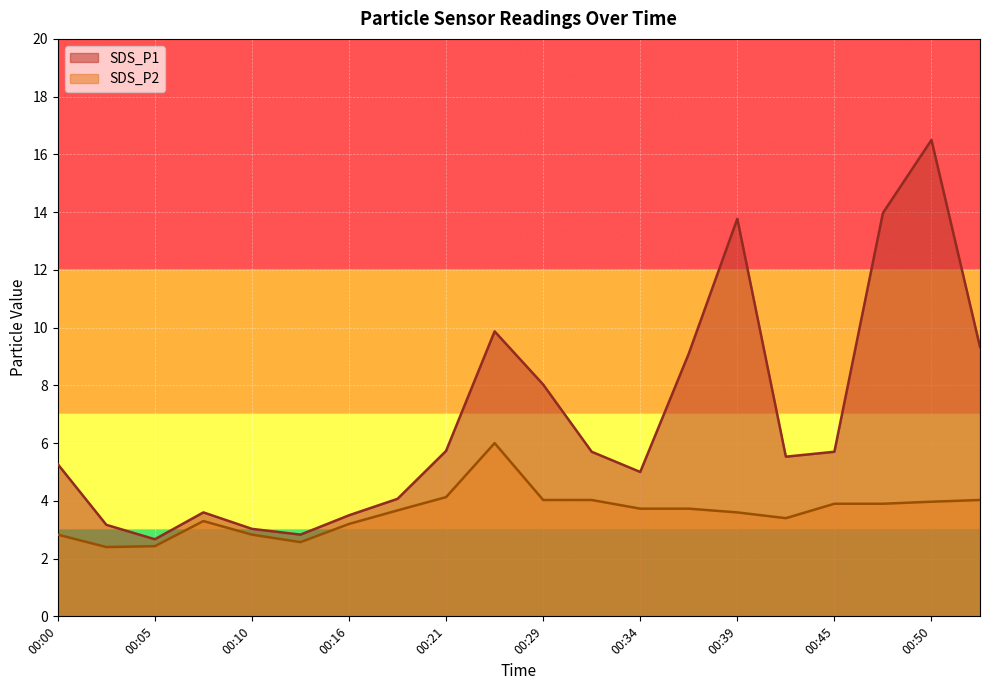

At which label is SDS_P2 closest to 4?

00:50